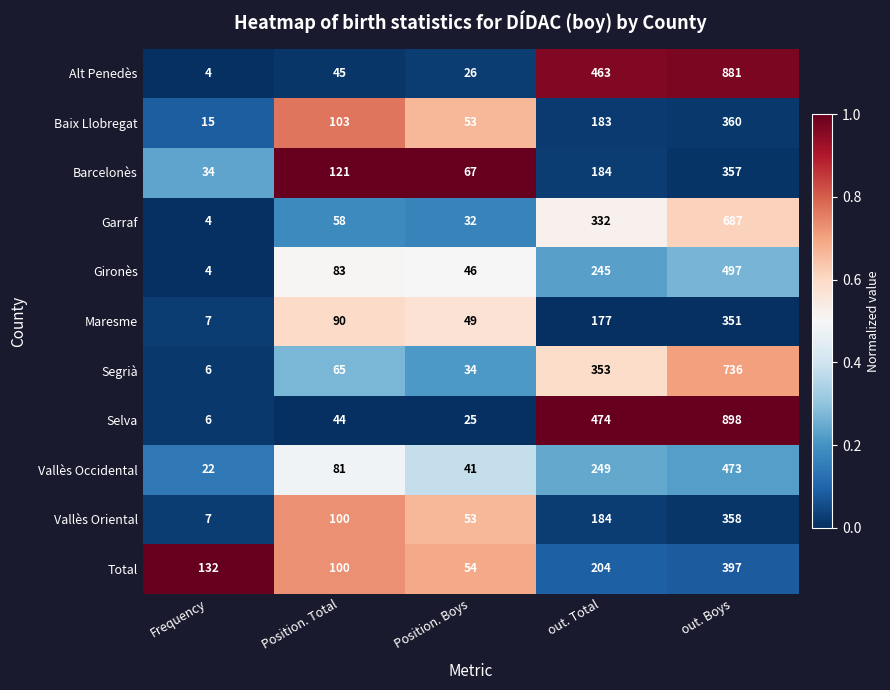

At which label is Vallès Occidental closest to 247?

out. Total